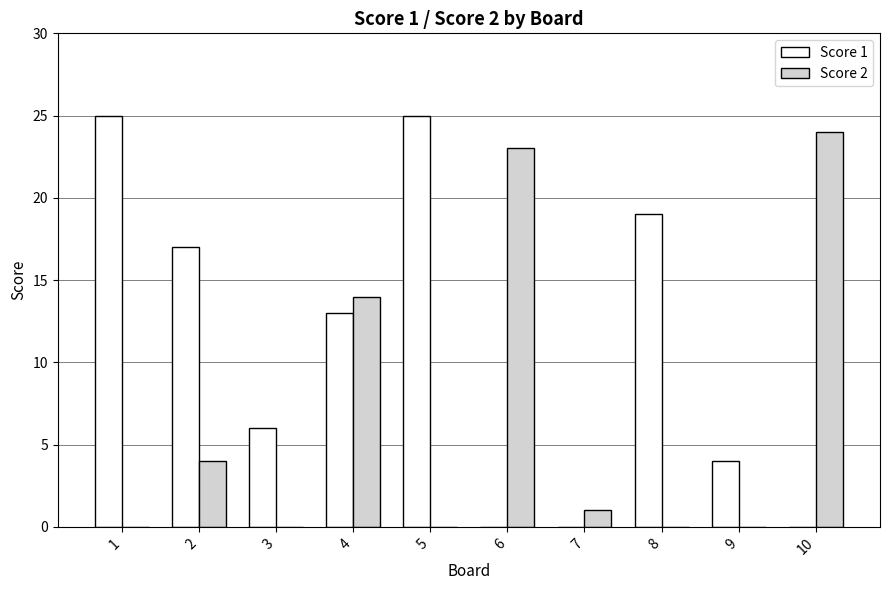

How many categories are shown in the chart?

10